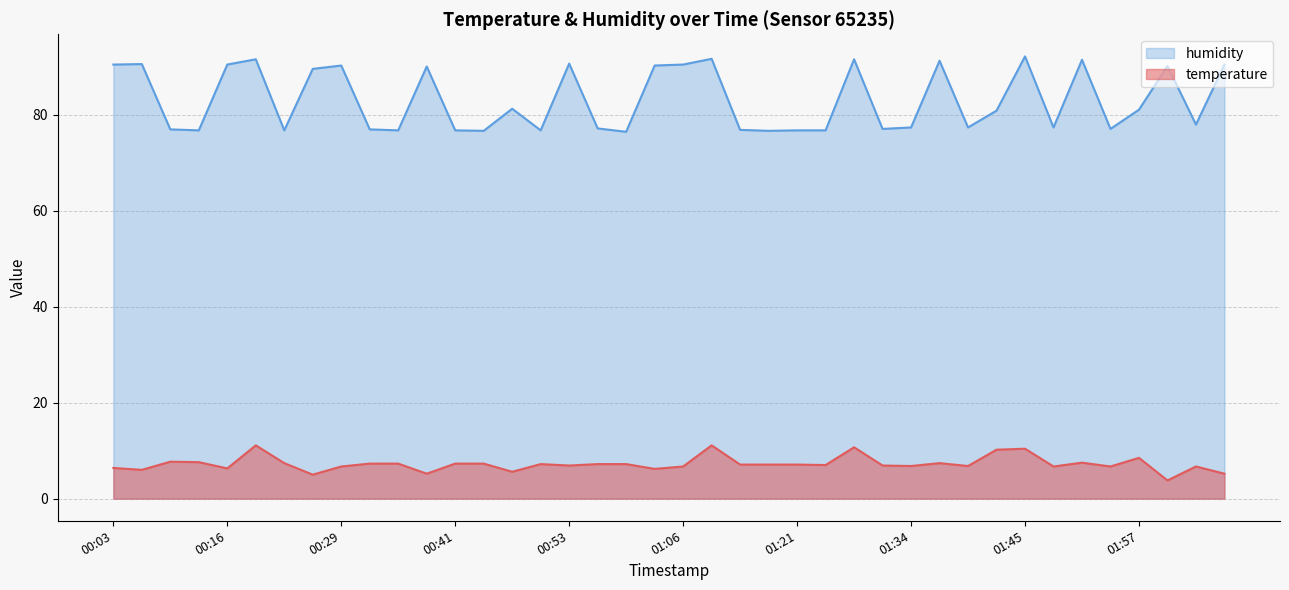

True or false: humidity and temperature intersect in this chart.

False